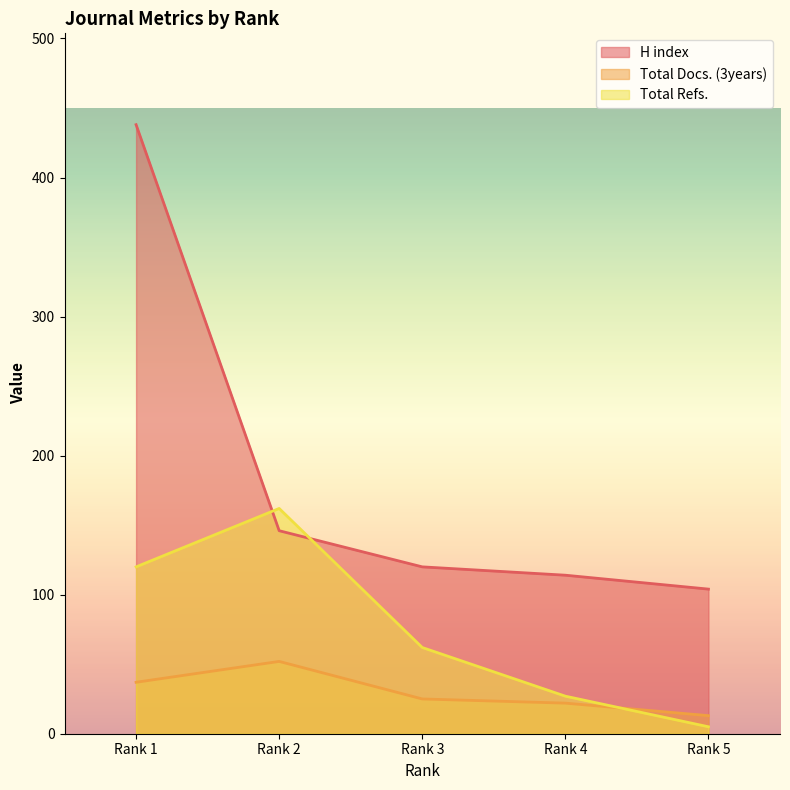

At which label is H index closest to 271?

Rank 2